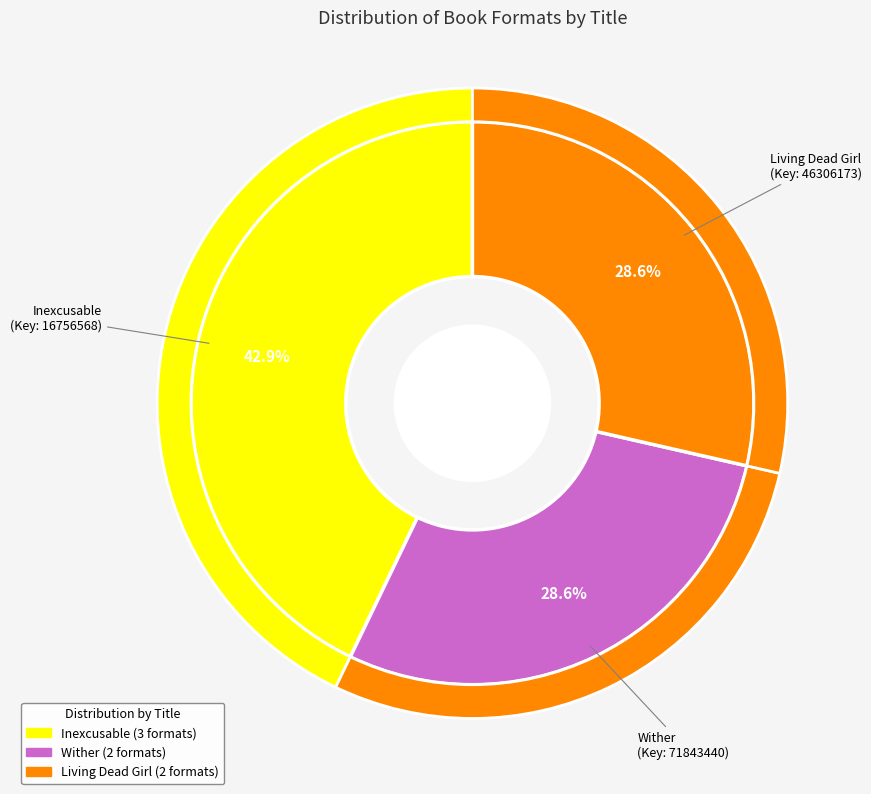

To the nearest percent, what percentage of the pie is Living Dead Girl?

29%